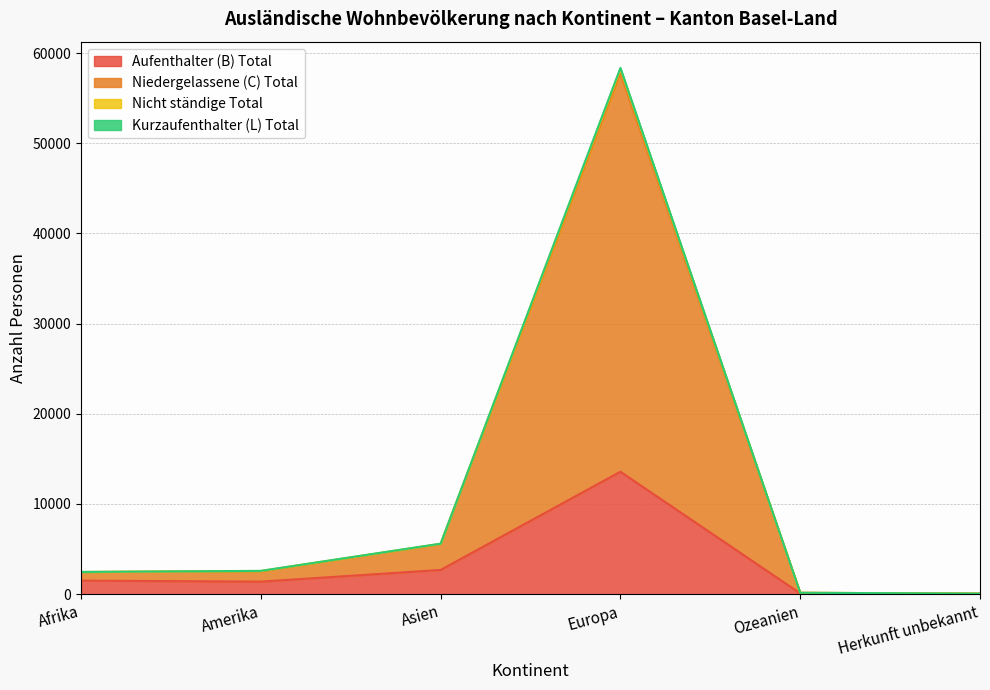

What is the label of the 4th point from the right?

Asien